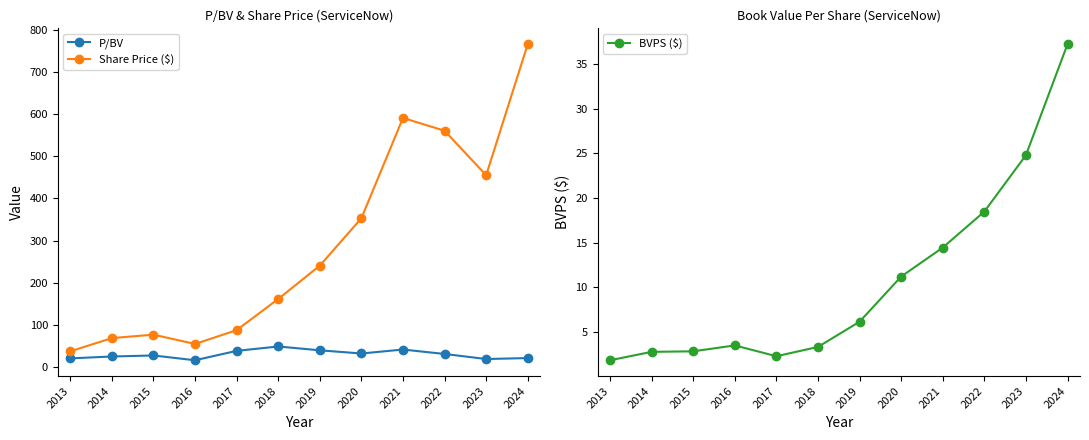

What is the average value of the P/BV series?

29.4